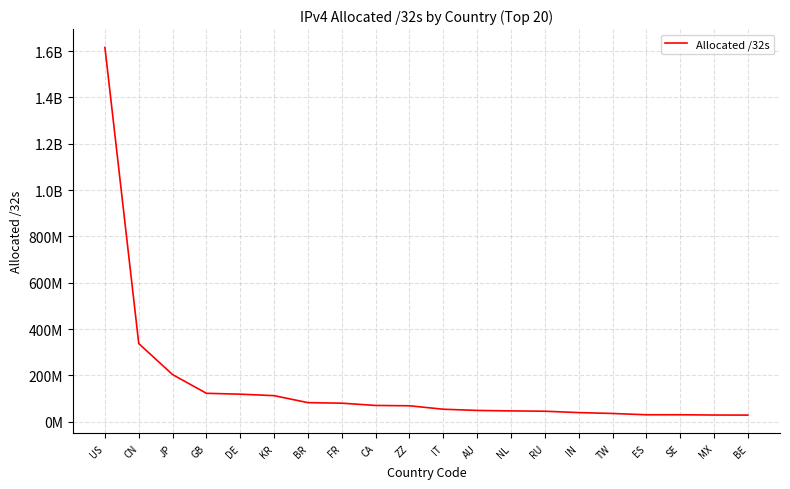

What is the value of the 14th point from the left?

45238528